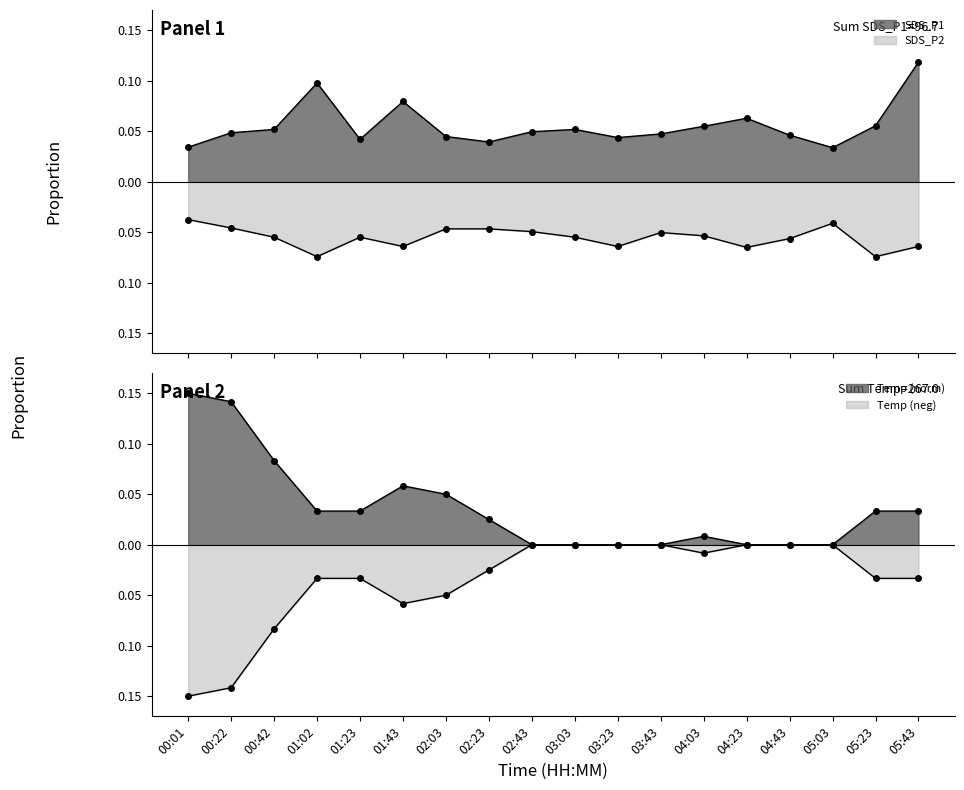

Reading left to right, transcribe all the data shown in this chart.

SDS_P1: 0.0	0.0	0.1	0.1	0.0	0.1	0.0	0.0	0.0	0.1	0.0	0.0	0.1	0.1	0.0	0.0	0.1	0.1
SDS_P2: -0.0	-0.0	-0.1	-0.1	-0.1	-0.1	-0.0	-0.0	-0.0	-0.1	-0.1	-0.1	-0.1	-0.1	-0.1	-0.0	-0.1	-0.1
Temp: 0.1	0.1	0.1	0.0	0.0	0.1	0.0	0.0	0.0	0.0	0.0	0.0	0.0	0.0	0.0	0.0	0.0	0.0